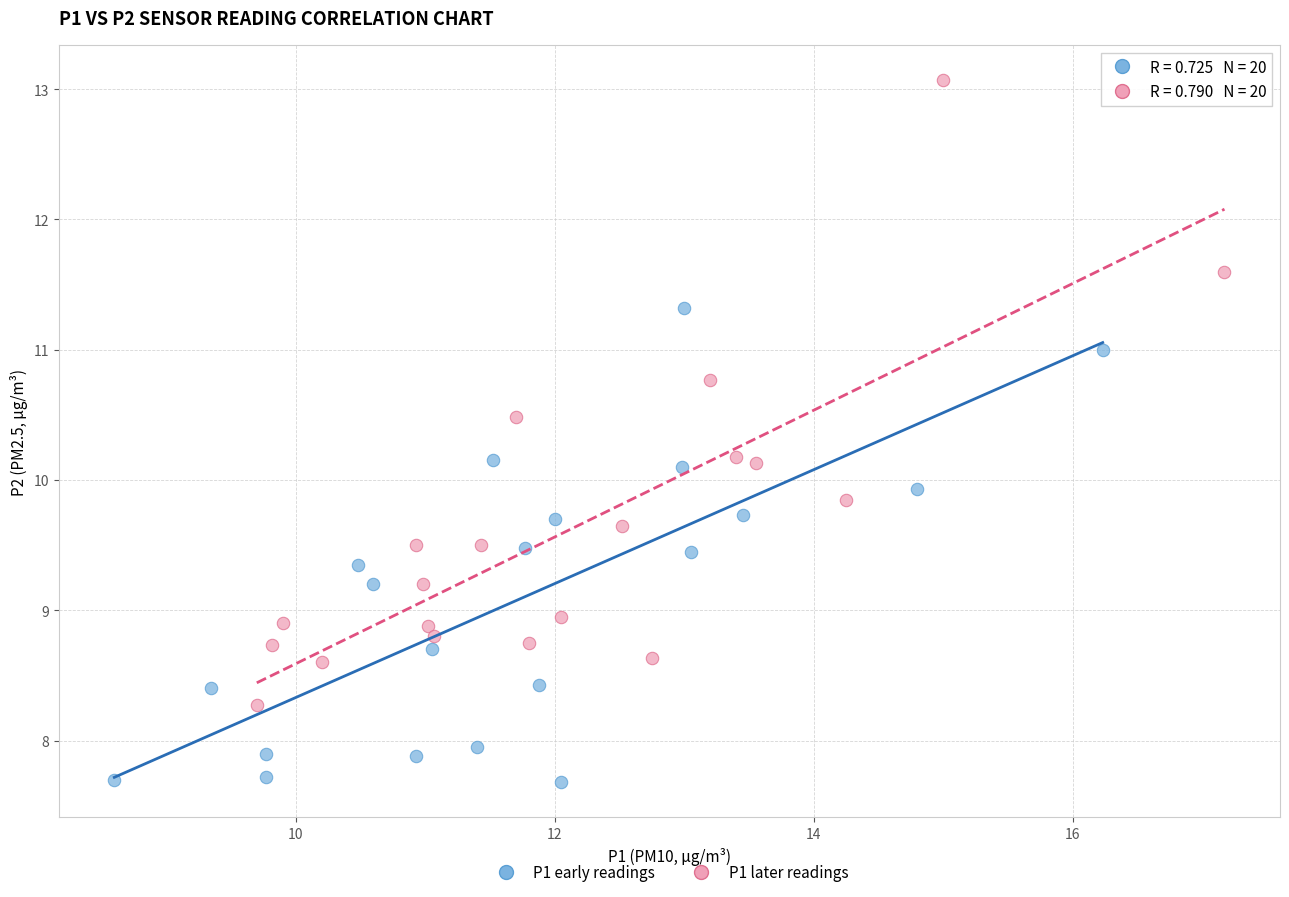

Which series contains the highest Y value?

P1 later readings